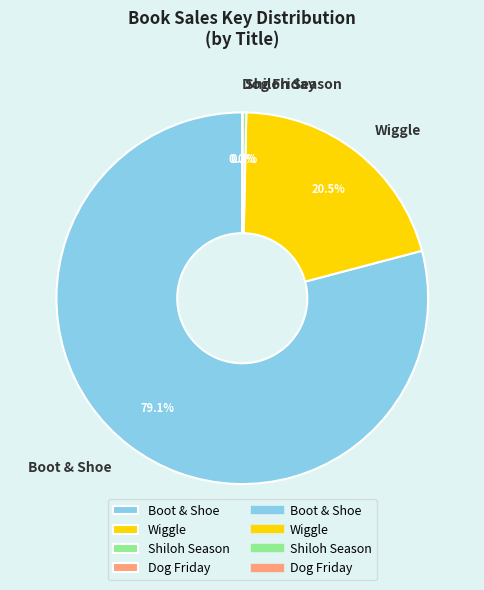

To the nearest percent, what is the difference between the largest and smallest slice percentages?

79%